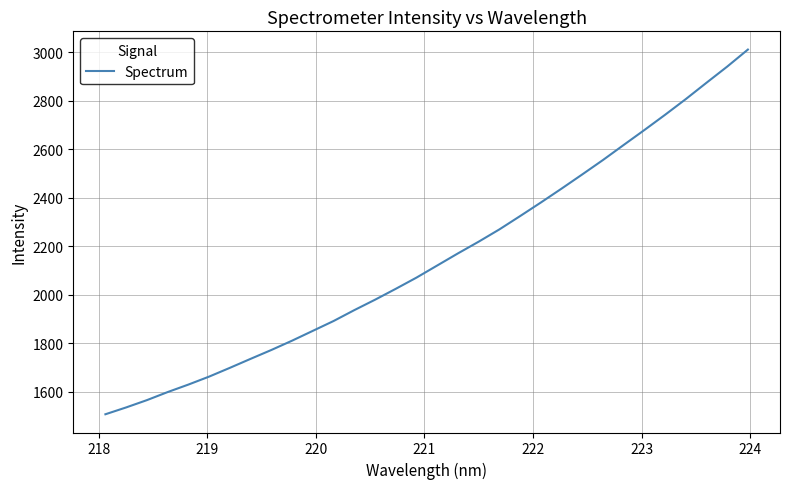

What is the difference between the maximum and minimum values?

1503.3